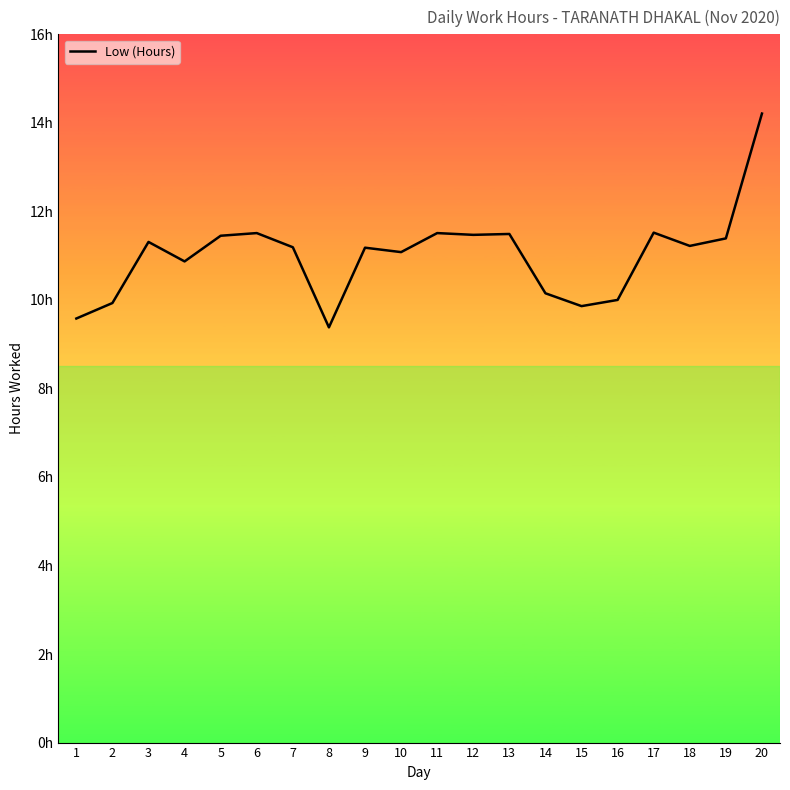

List the labels in order of value, largest first.

20, 17, 6, 11, 13, 12, 5, 19, 3, 18, 7, 9, 10, 4, 14, 16, 2, 15, 1, 8